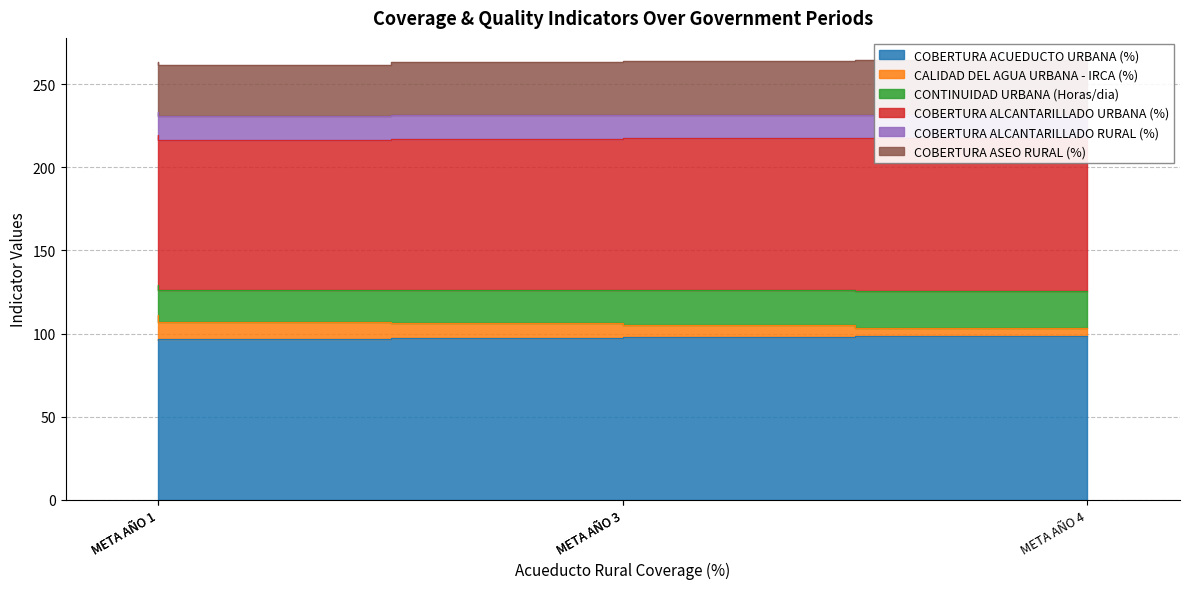

True or false: COBERTURA ACUEDUCTO URBANA (%) and COBERTURA ALCANTARILLADO URBANA (%) intersect in this chart.

False